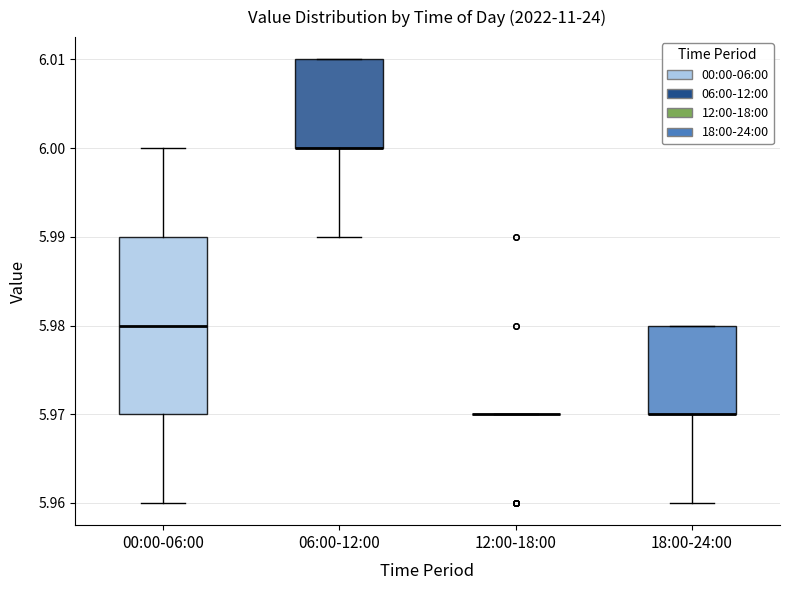

Reading left to right, transcribe this box plot: for each box, give where its median line is, the range the box spans, and where its two whiskers end, as read against the y-axis. The values are not printed on the chart, so give them approximately, as read against the axis.

00:00-06:00: median 5.98, box 5.97 to 5.99, whiskers 5.96 to 6.00
06:00-12:00: median 6.00 (drawn on the box's lower edge), box 6.00 to 6.01, whiskers 5.99 to 6.01
12:00-18:00: box collapsed to a line at 5.97, whiskers 5.97 to 5.97
18:00-24:00: median 5.97 (drawn on the box's lower edge), box 5.97 to 5.98, whiskers 5.96 to 5.98